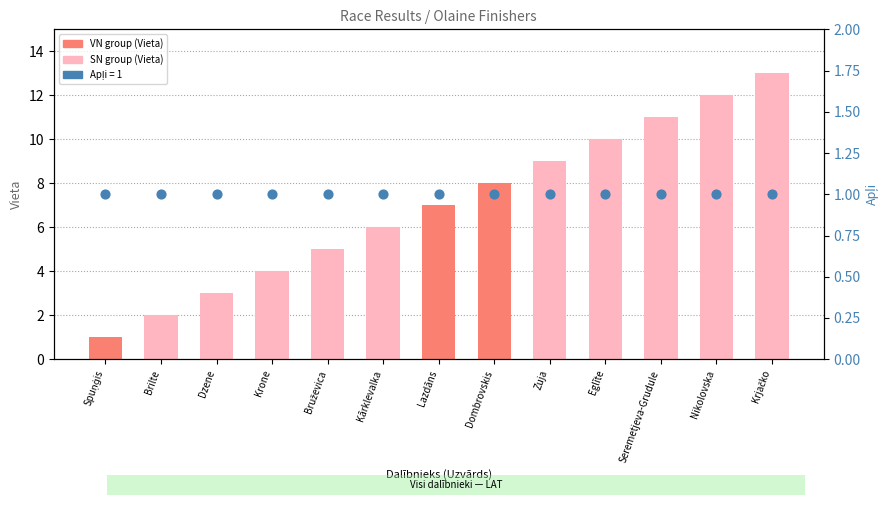

What is the total value across all series at Seremetjeva-Grudule?

12